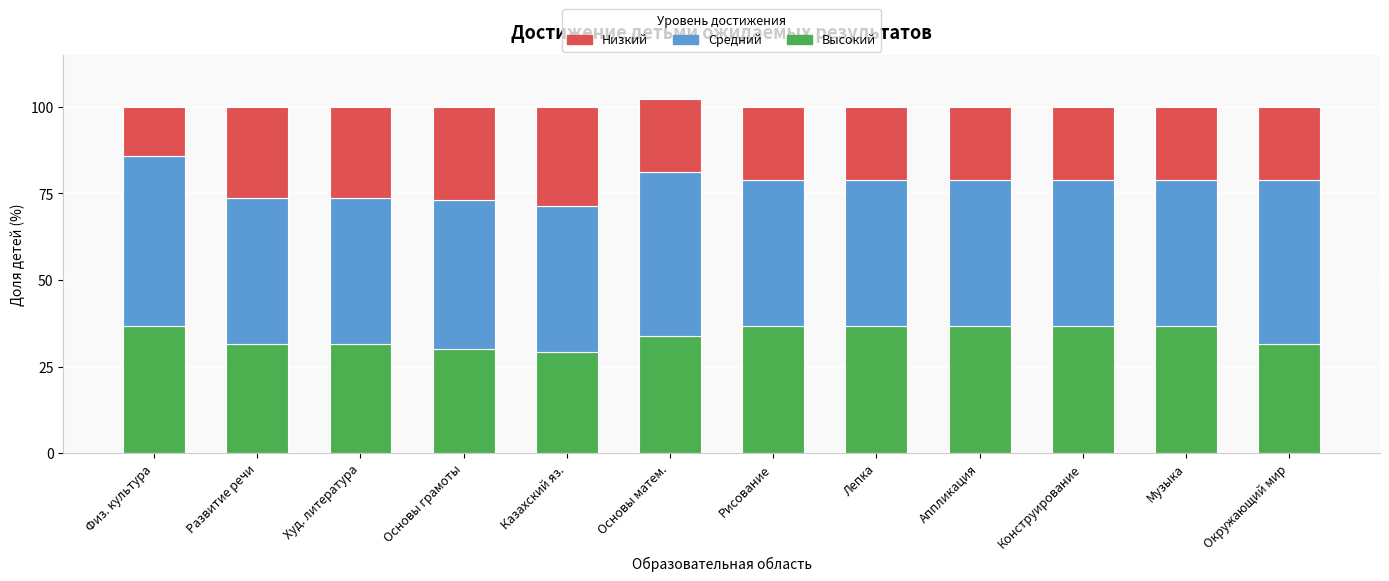

What value does the Высокий series have at Основы матем.?

33.8